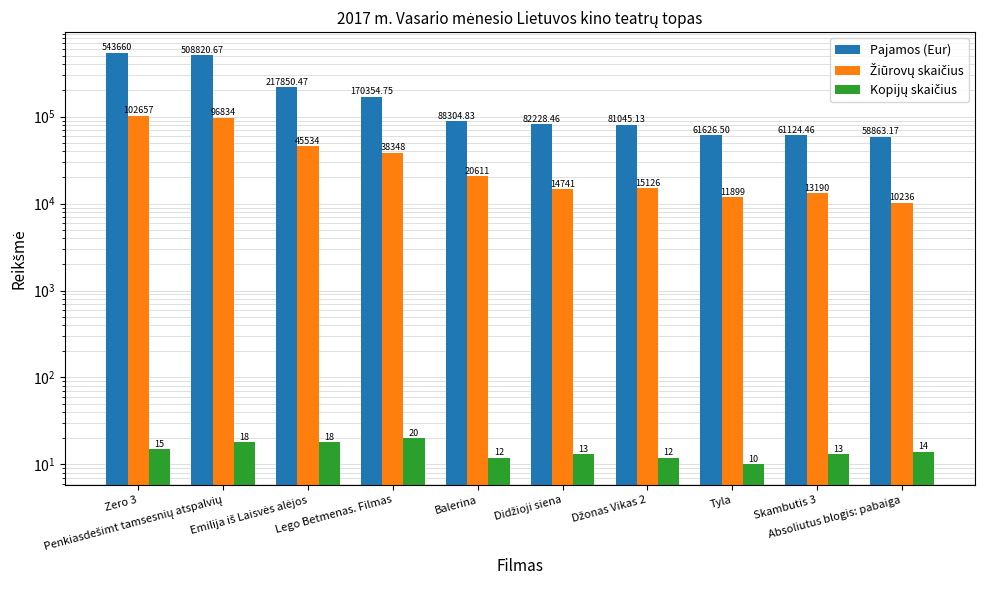

What is the difference between the Kopijų skaičius values at Didžioji siena and Lego Betmenas. Filmas?

7.0